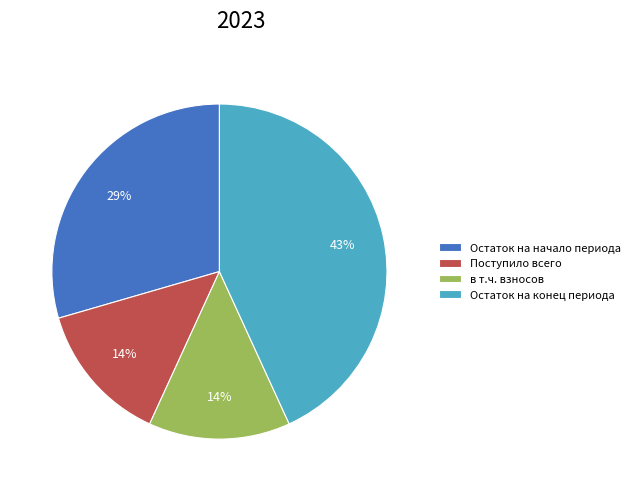

Which slice is the largest?

Остаток на конец периода